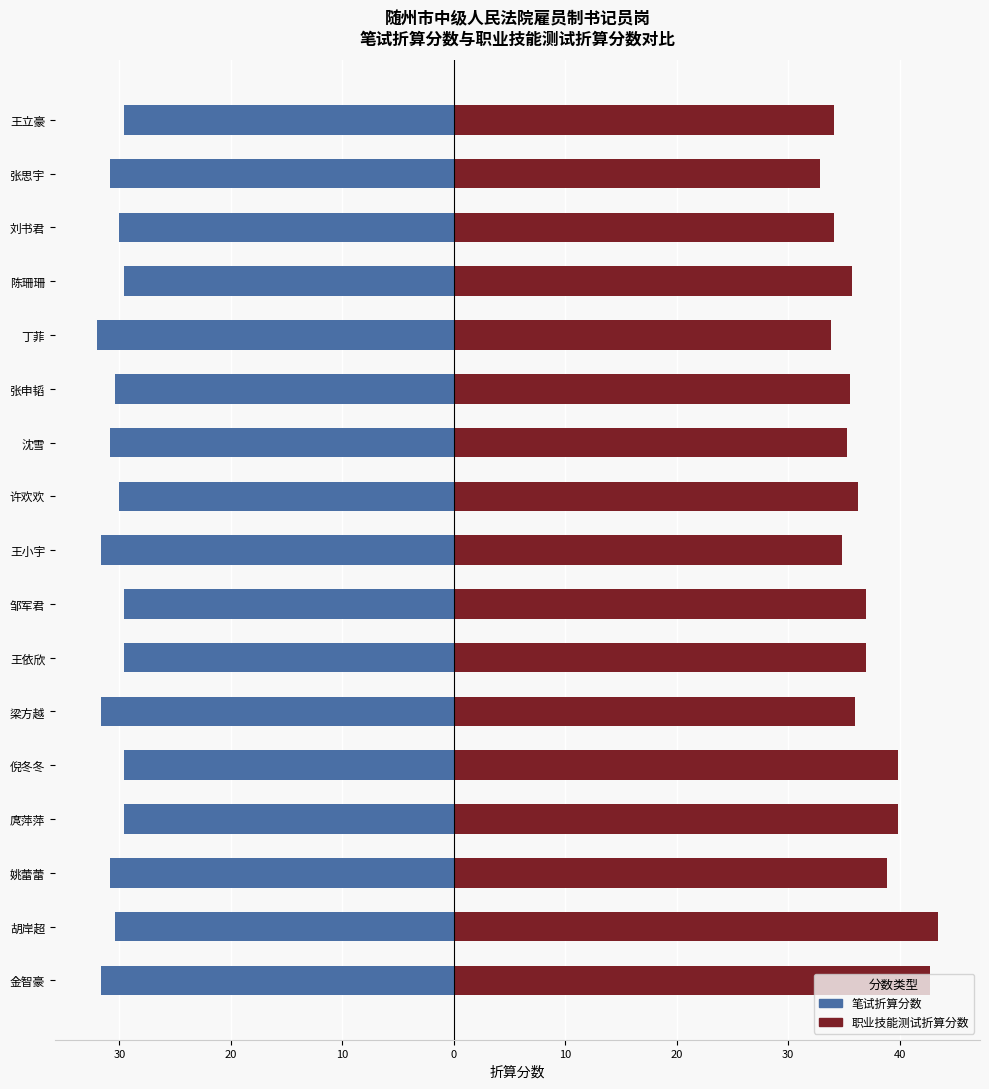

How many bars are there in each group?

2